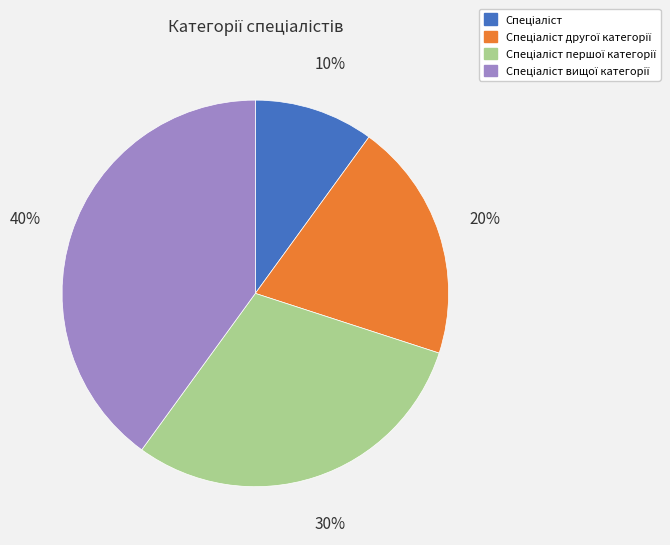

How many segments does this pie chart have?

4